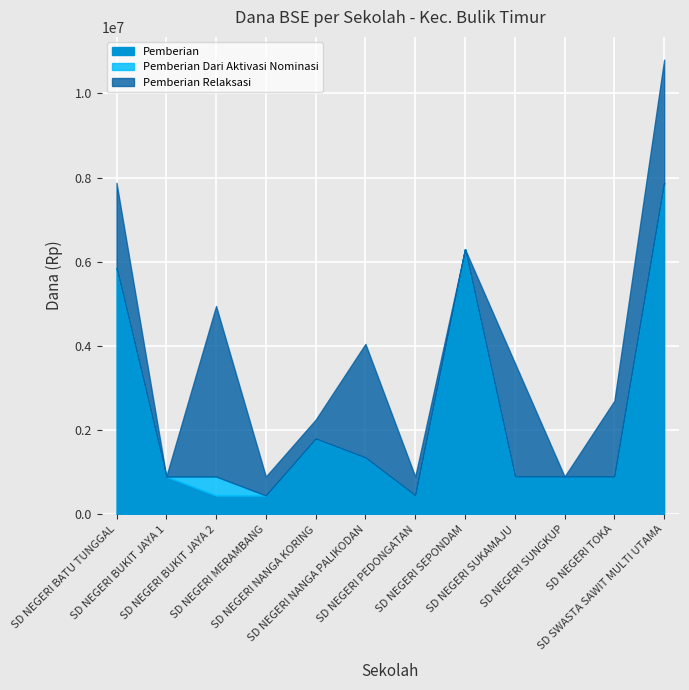

Reading right to left, extract all data points from this chart.

Pemberian: 7875000	900000	900000	900000	6300000	450000	1350000	1800000	450000	450000	900000	5850000
Pemberian Dari Aktivasi Nominasi: 0	0	0	0	0	0	0	0	0	450000	0	0
Pemberian Relaksasi: 2925000	1800000	0	2700000	0	450000	2700000	450000	450000	4050000	0	2025000
Disalurkan (Siswa): 29	6	2	8	14	2	9	5	2	12	2	19
Dana Disalurkan: 10800000	2700000	900000	3600000	6300000	900000	4050000	2250000	900000	4950000	900000	7875000